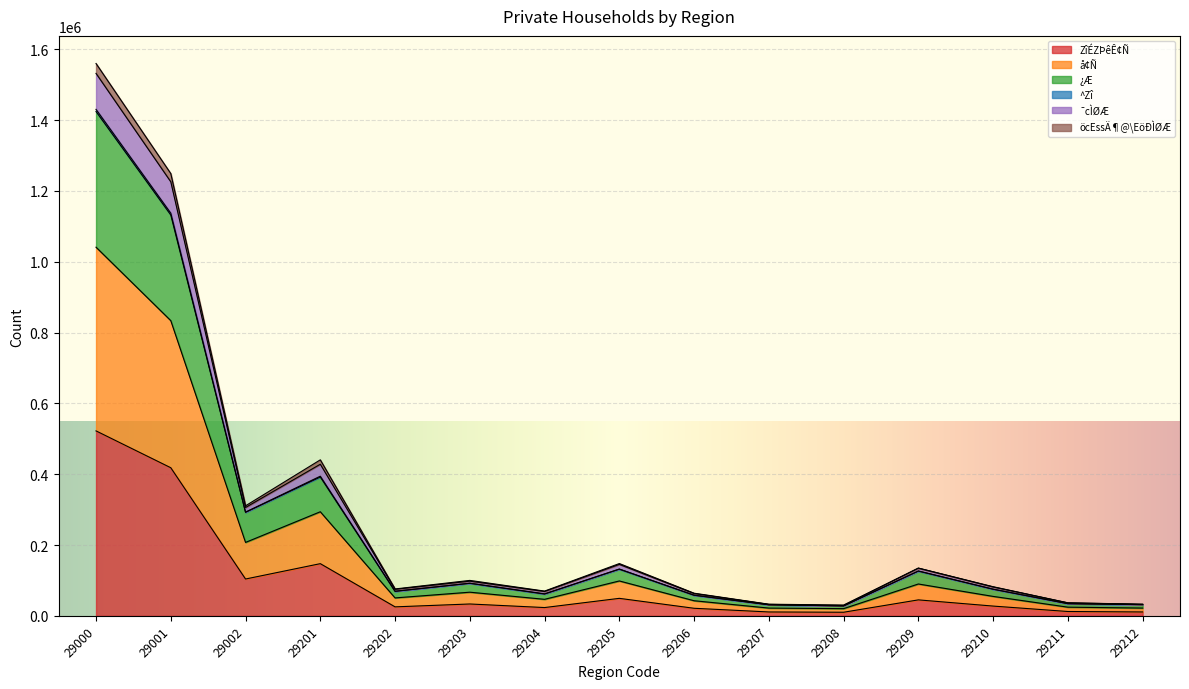

At which category is the sum across all series the highest?

29000